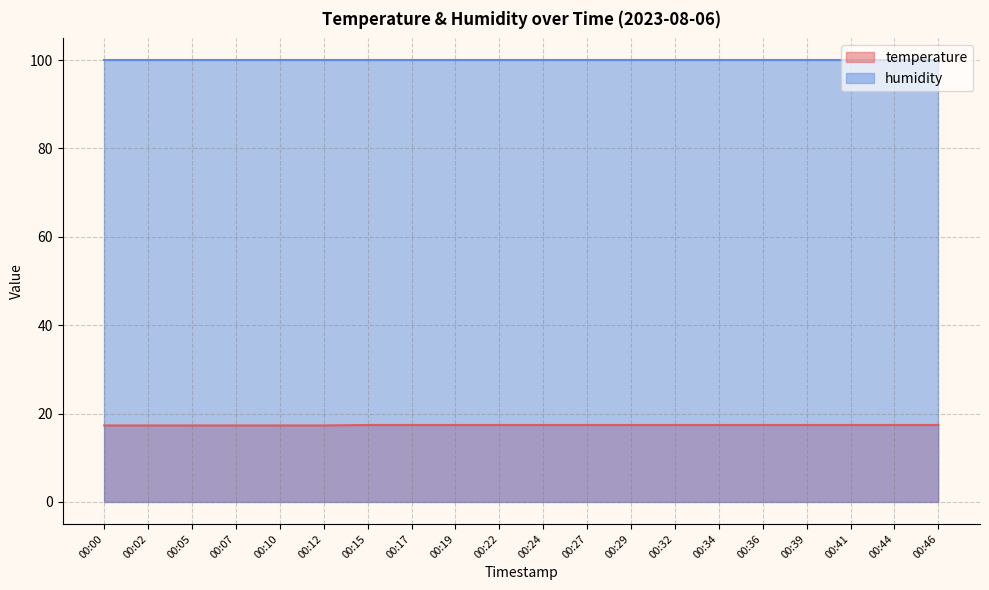

What is the minimum value shown in the chart?

17.3